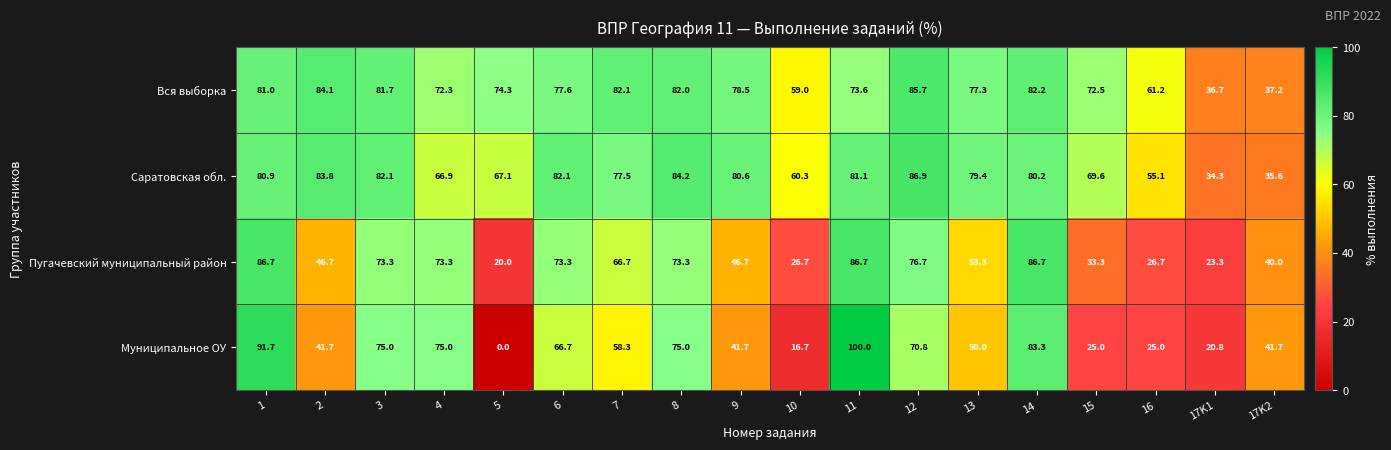

At which category does the chart reach its minimum across all series?

5